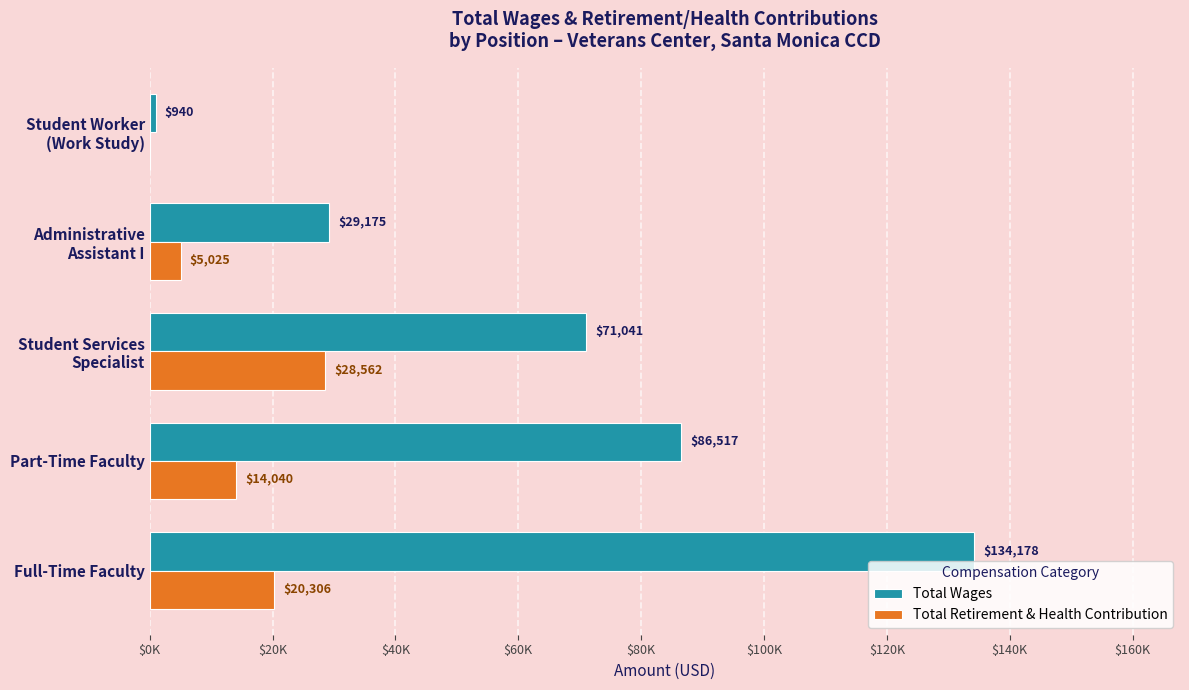

What are all the series names shown in the legend?

Total Wages, Total Retirement & Health Contribution